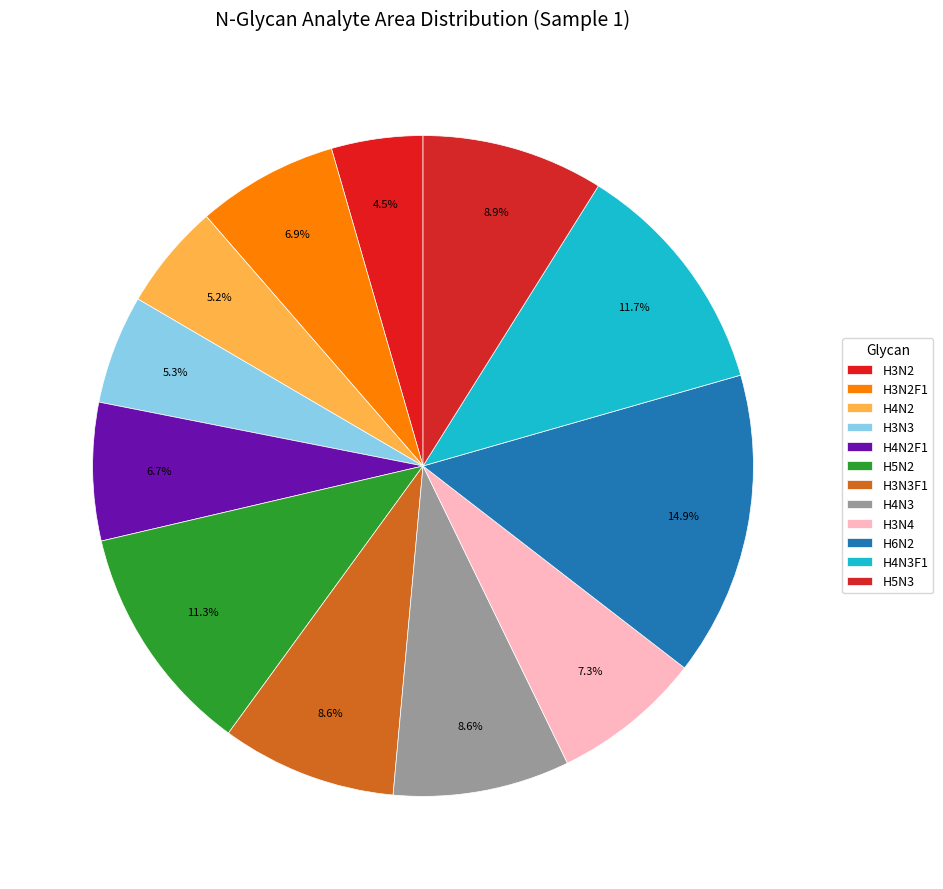

Count the number of slices in the pie.

12